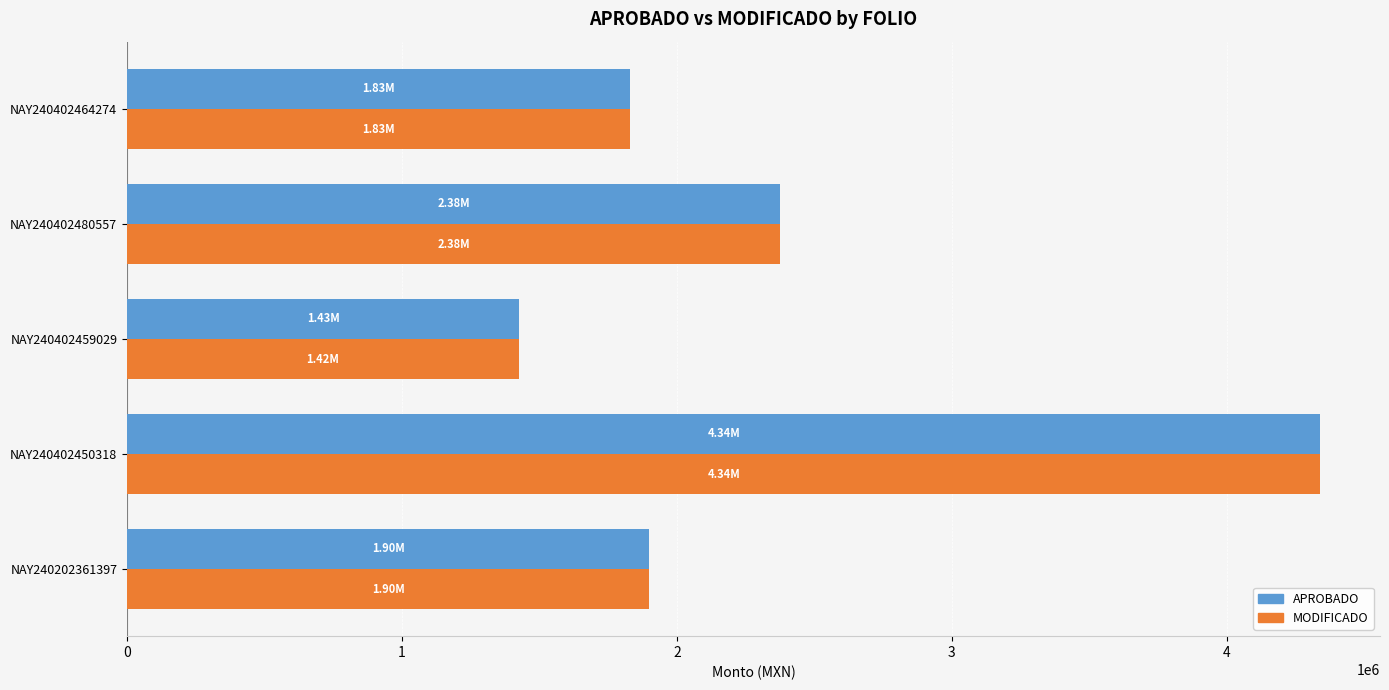

At which label is MODIFICADO closest to 2882289?

NAY240402480557